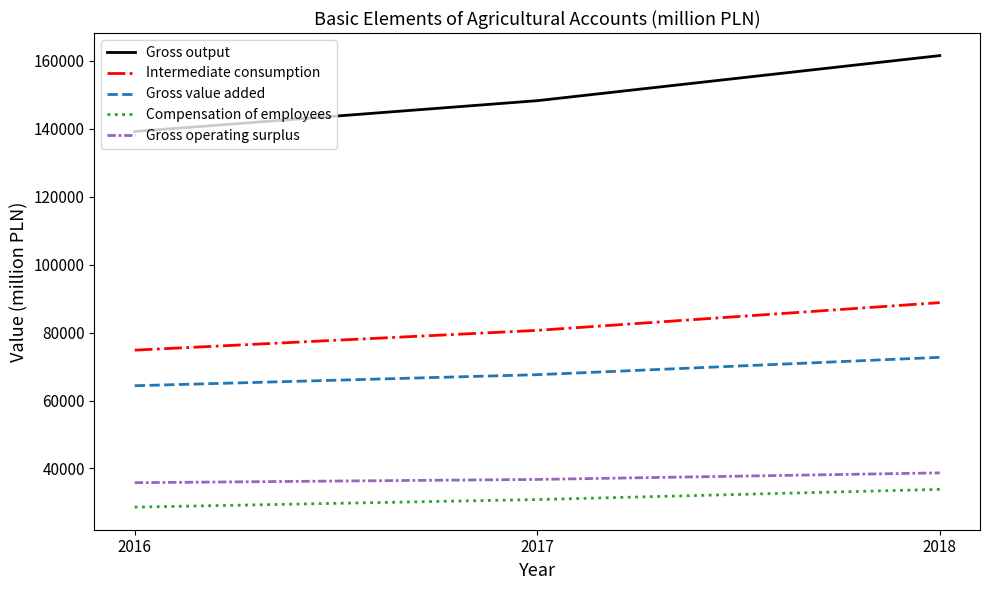

The value of Intermediate consumption at 2018 is 88819. True or false?

True